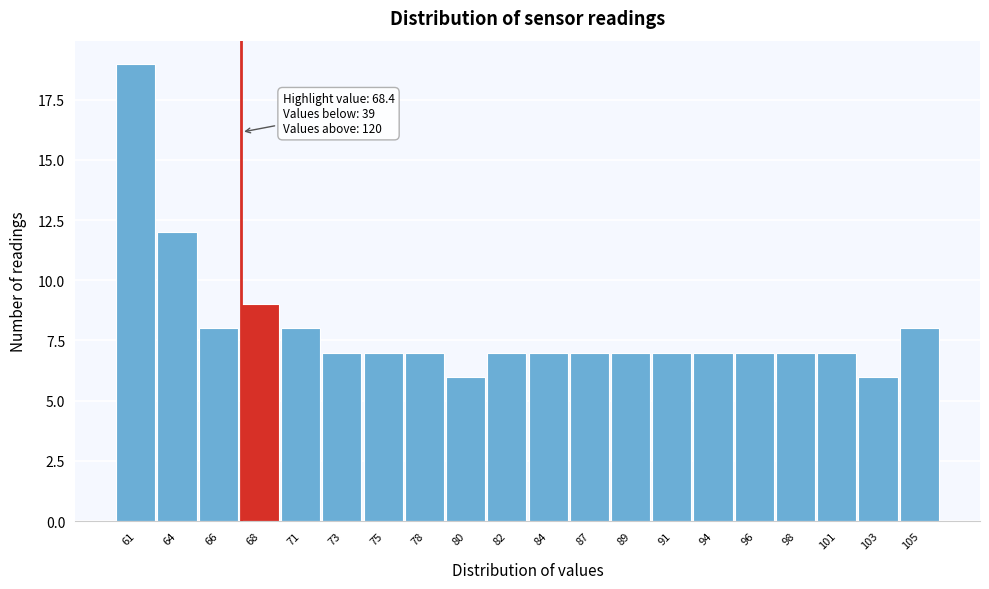

Reading left to right, what are all the values shown in this chart?

61=19	64=12	66=8	68=9	71=8	73=7	75=7	78=7	80=6	82=7	84=7	87=7	89=7	91=7	94=7	96=7	98=7	101=7	103=6	105=8